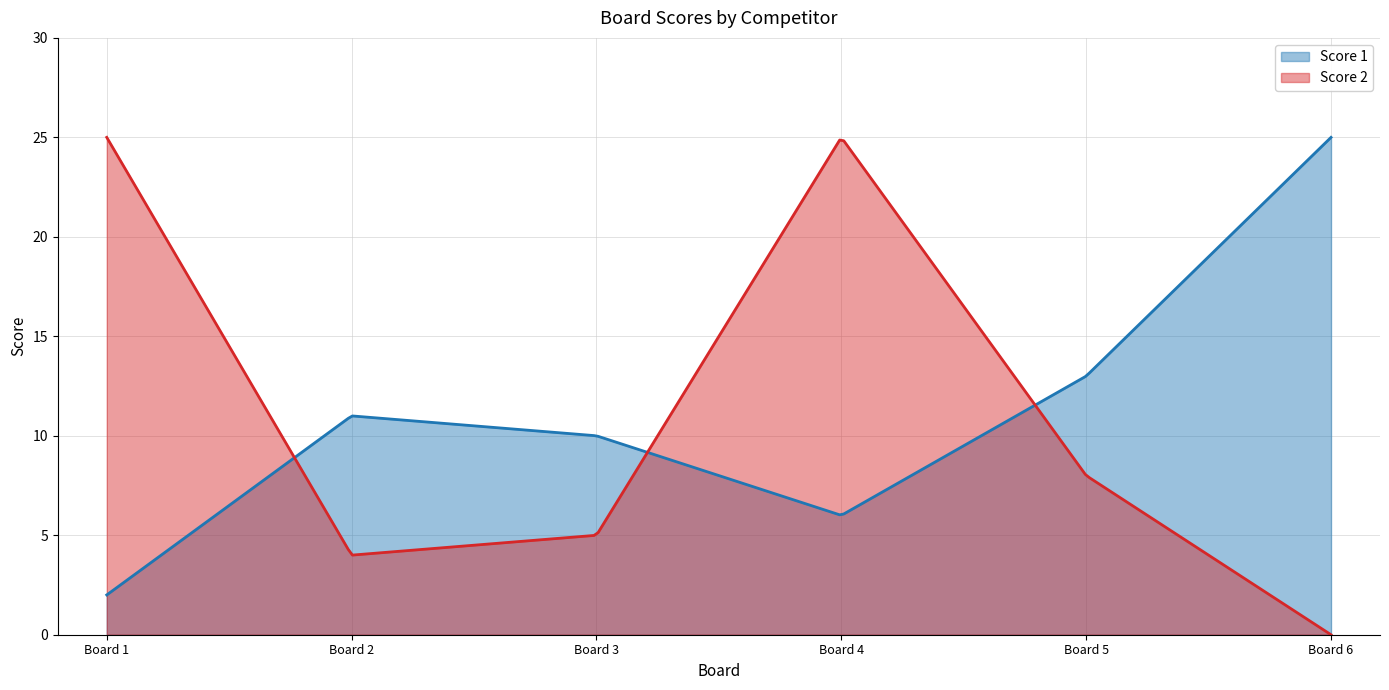

After their last crossing, which series has the higher values: Score 2 or Score 1?

Score 1